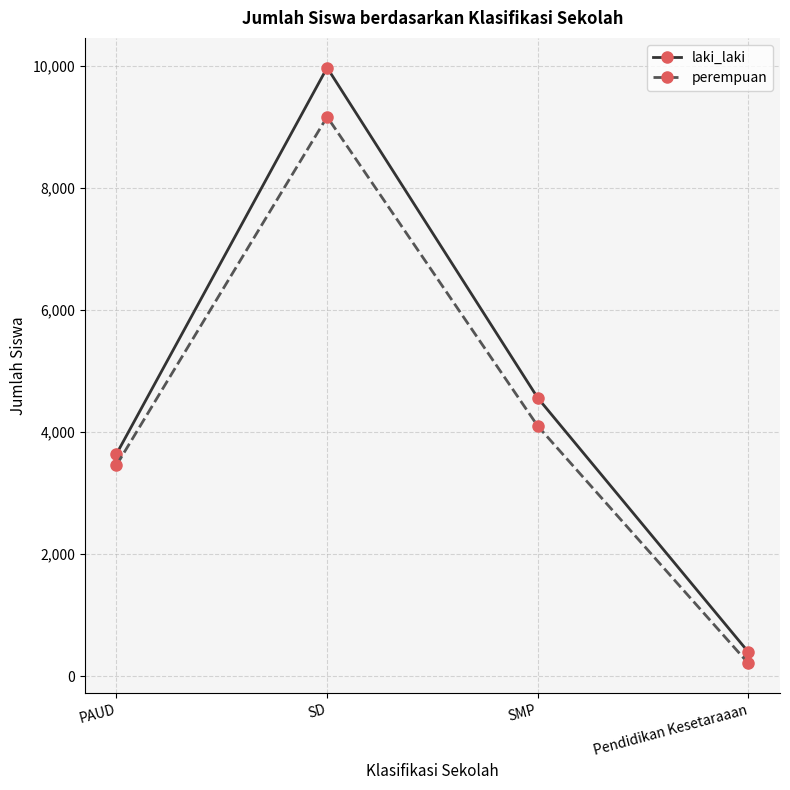

What value does the perempuan series have at PAUD, to the nearest 100?

3500